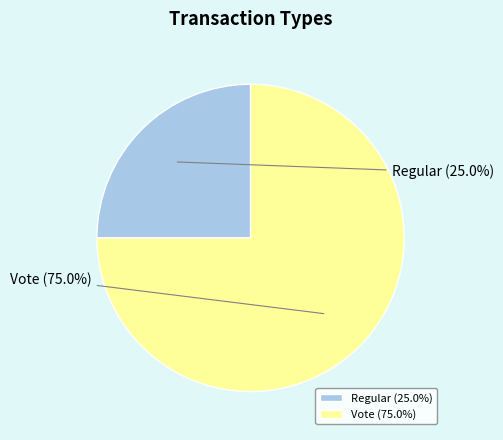

To the nearest percent, what percentage of the pie is Vote?

75%